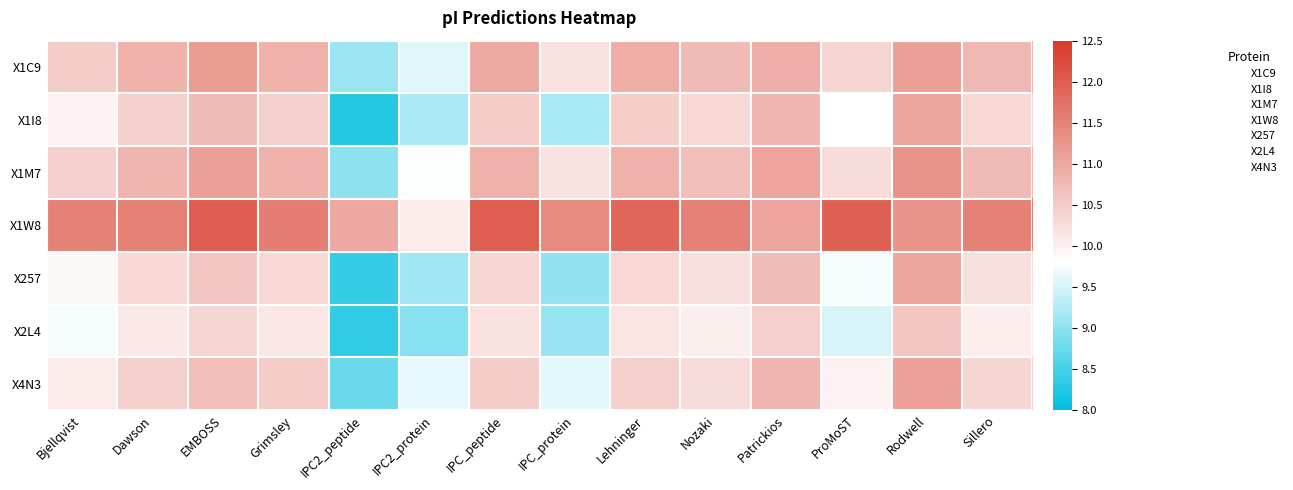

At how many categories does at least one series exceed 9?

14